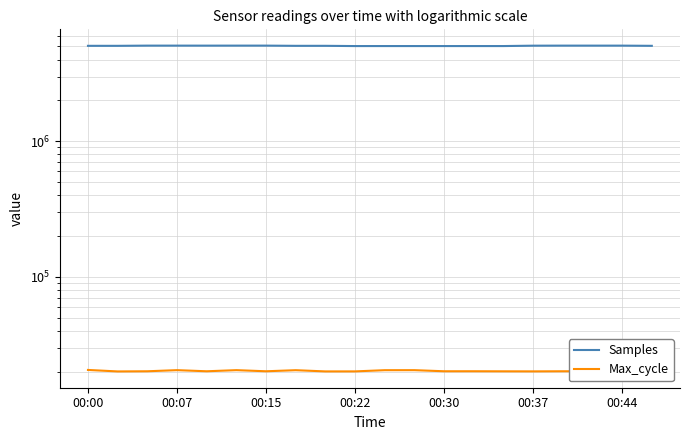

At which label is Max_cycle closest to 20308?

7